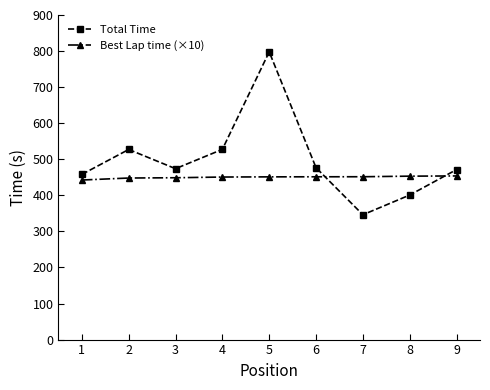

How many interior local valleys does the Total Time series have?

2